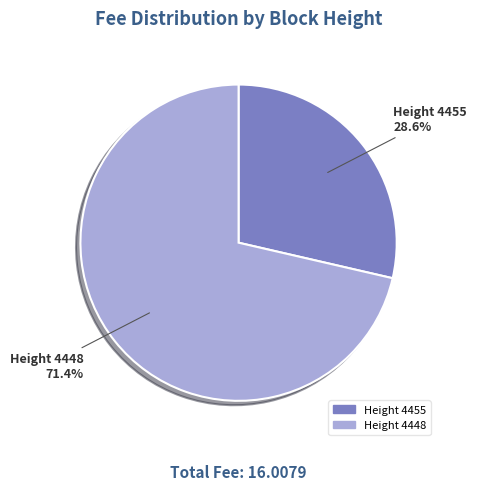

What is the largest slice in the pie chart?

Height 4448